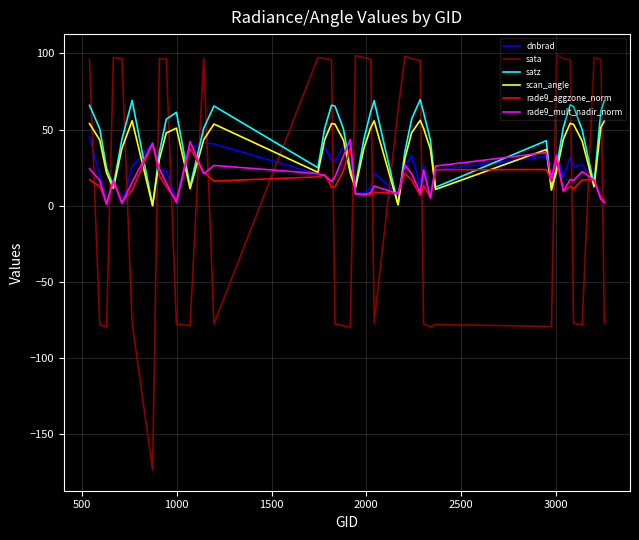

What is the minimum value shown in the chart?

-173.4